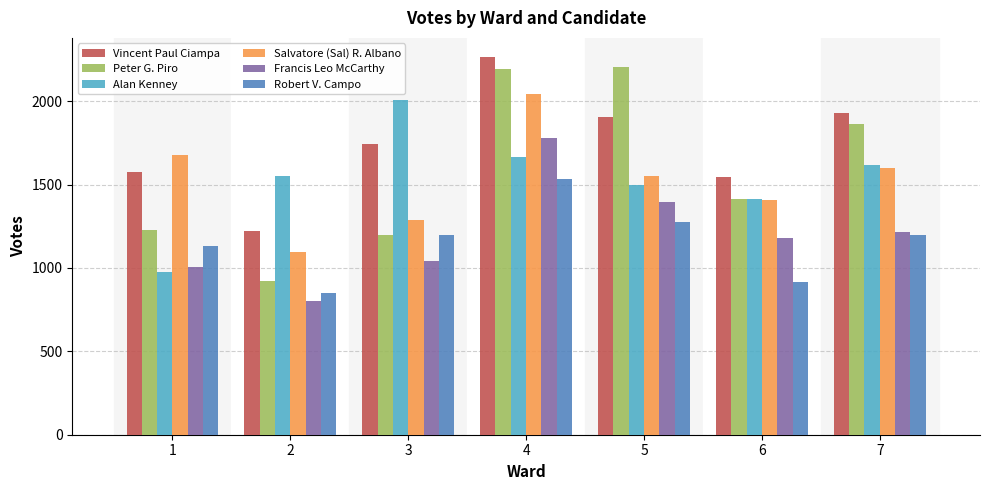

What is the difference between the maximum and minimum values in the Vincent Paul Ciampa series?

1045